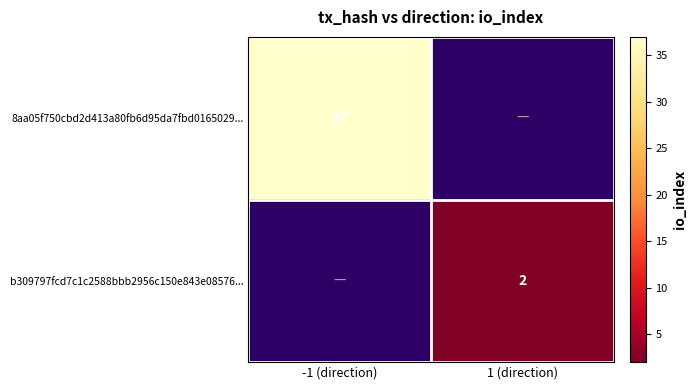

Is the value of b309797fcd7c1c2588bbb2956c150e843e08576... at 1 (direction) greater than the value of 8aa05f750cbd2d413a80fb6d95da7fbd0165029... at -1 (direction)?

No